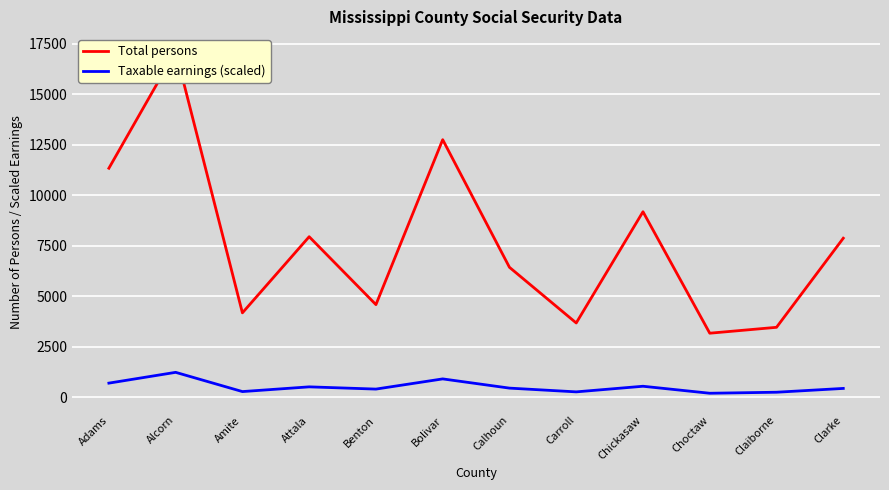

Is this an area chart (filled region under the line)?

No